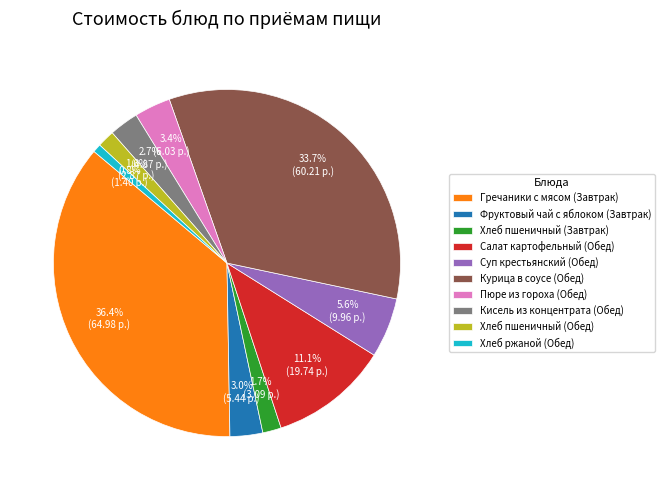

Combined, what portion of the pie is Хлеб ржаной (Обед) and Суп крестьянский (Обед)?

6.4%